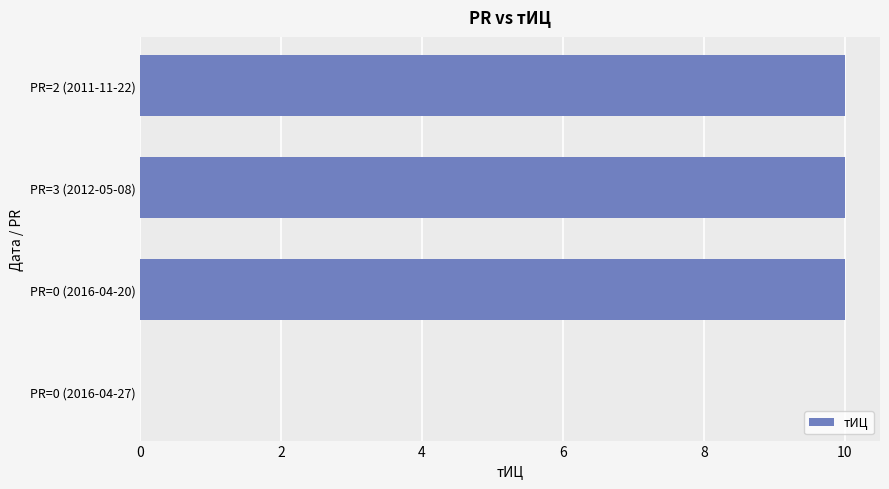

Is it true that the value at PR=0 (2016-04-20) is 10?

True